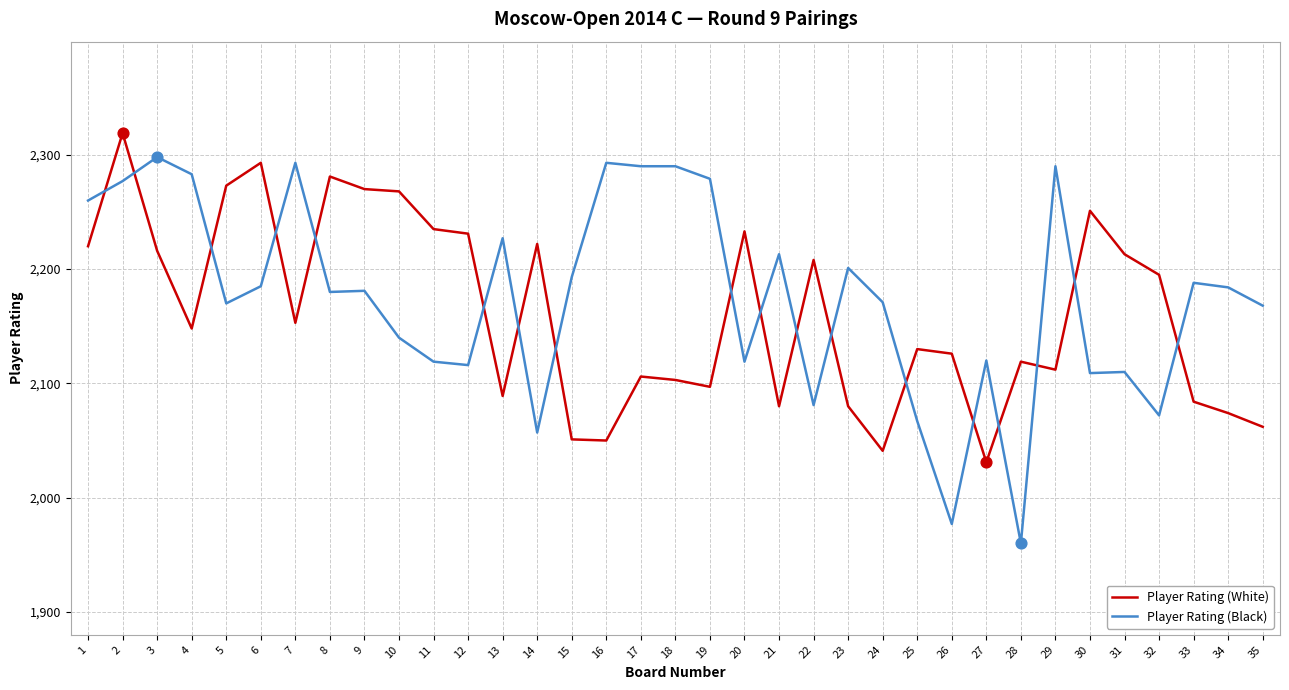

Is the value of Player Rating (Black) at 11 greater than the value of Player Rating (White) at 14?

No